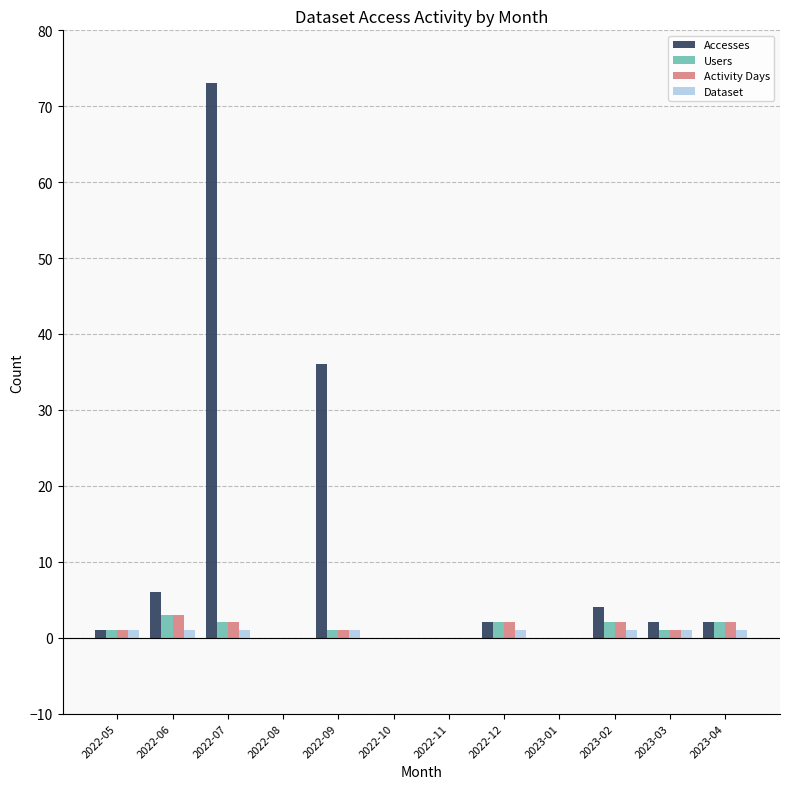

Which series has the largest total across all categories?

Accesses